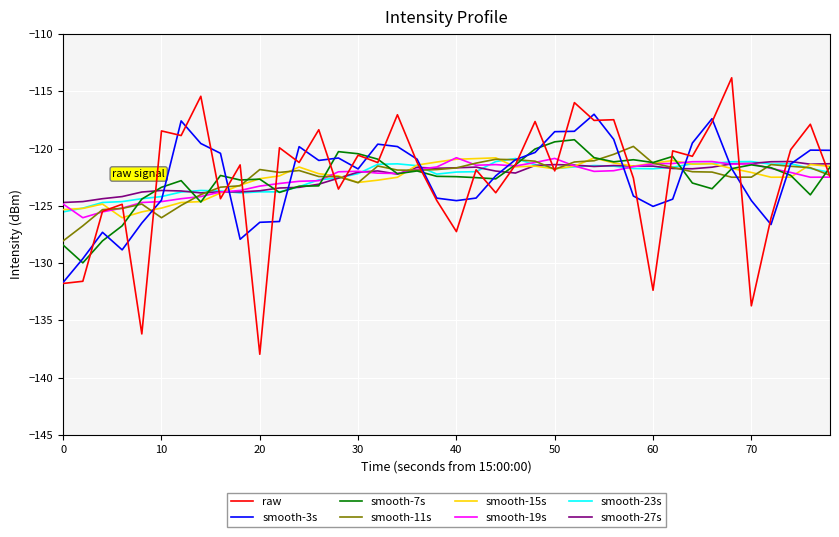

What is the highest value of the smooth-19s series?

-120.8